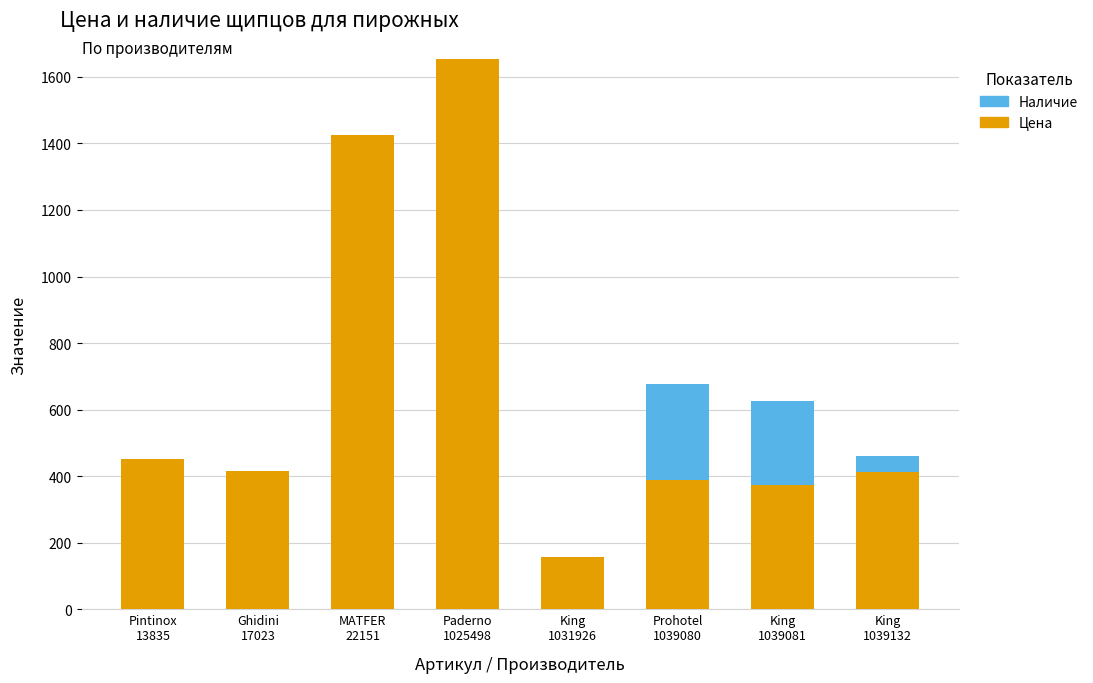

What is the highest value of the Цена series?

1655